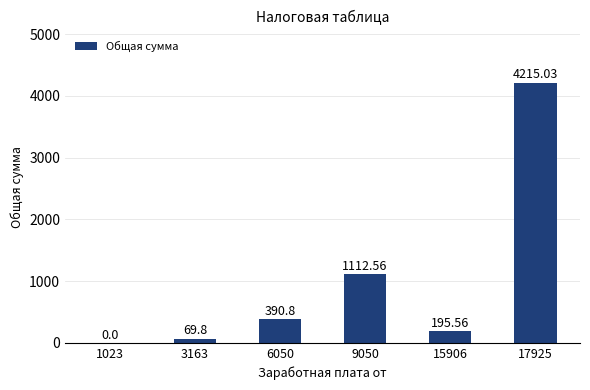

Which has a higher value, 15906 or 3163?

15906